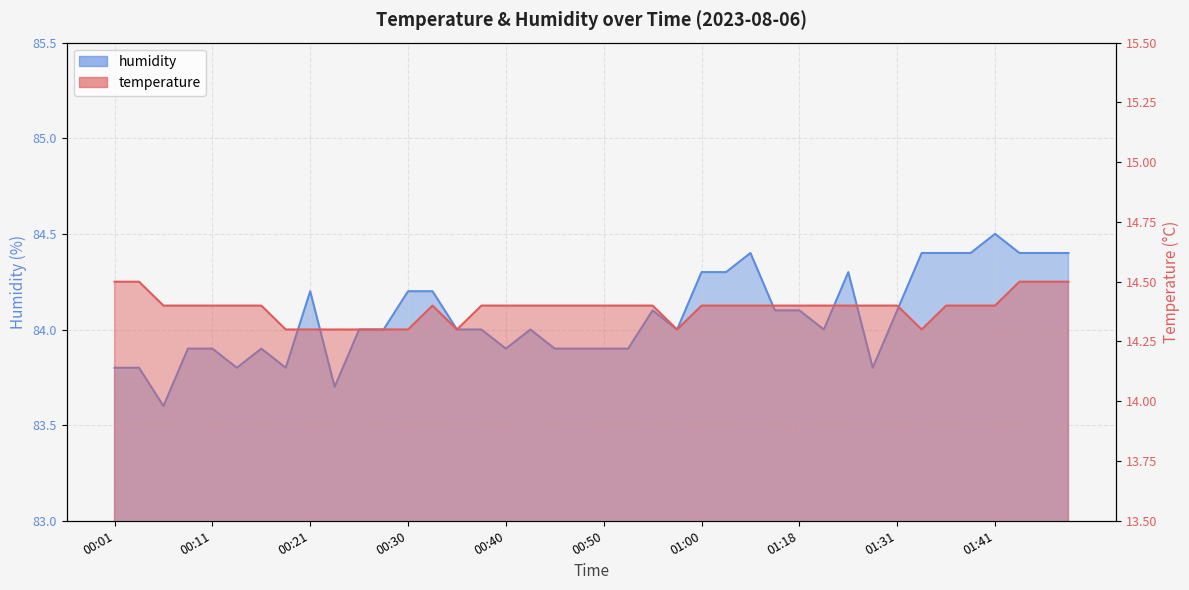

What is the average value of the temperature series?

14.4